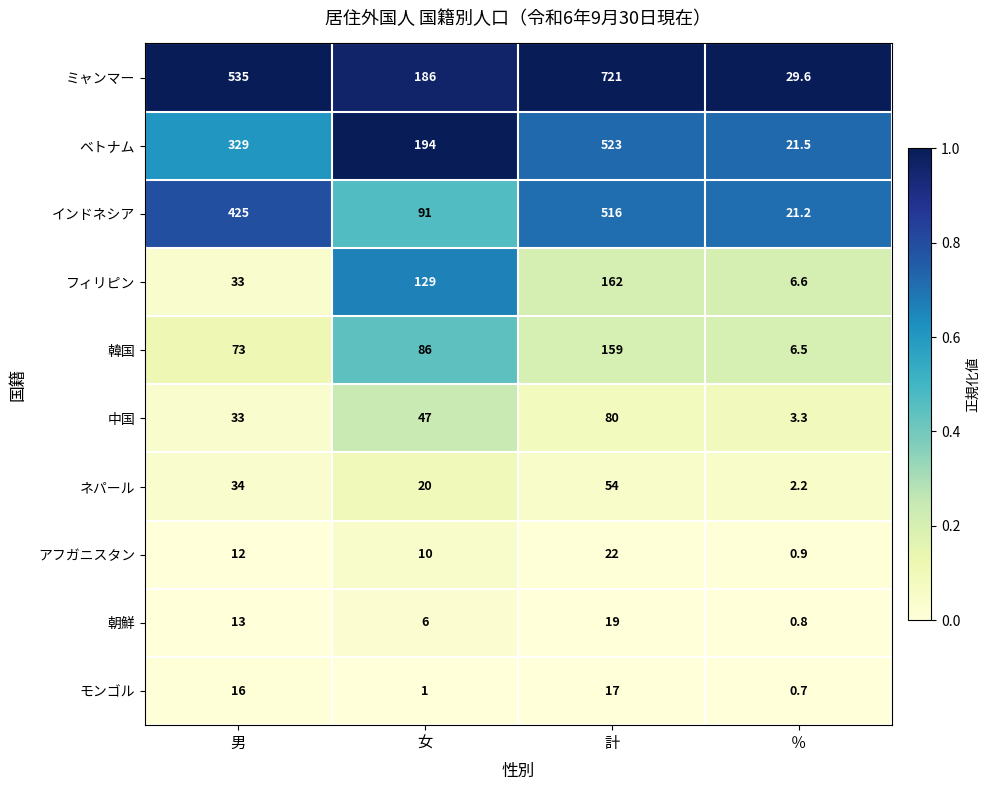

At how many categories does at least one series exceed 0?

4